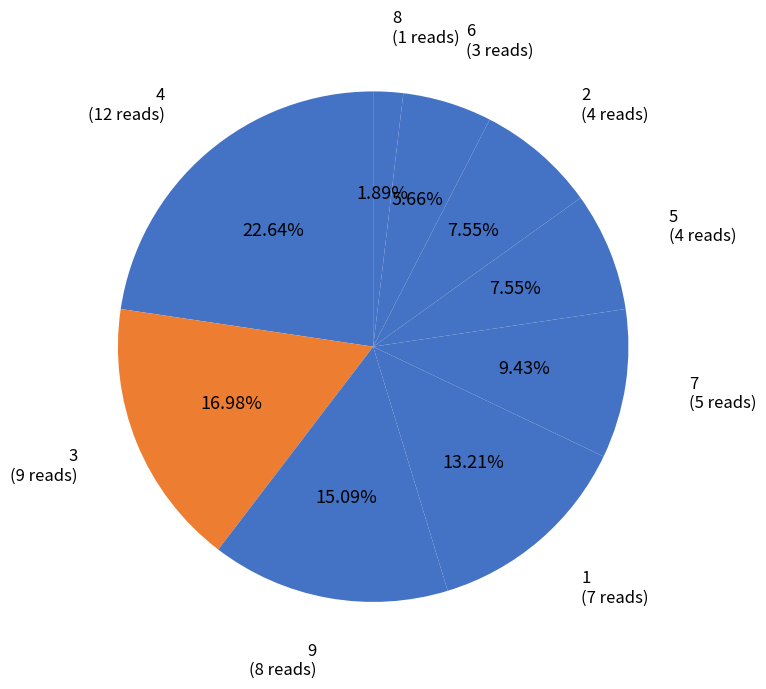

Which has a higher value, 4 or 5?

4